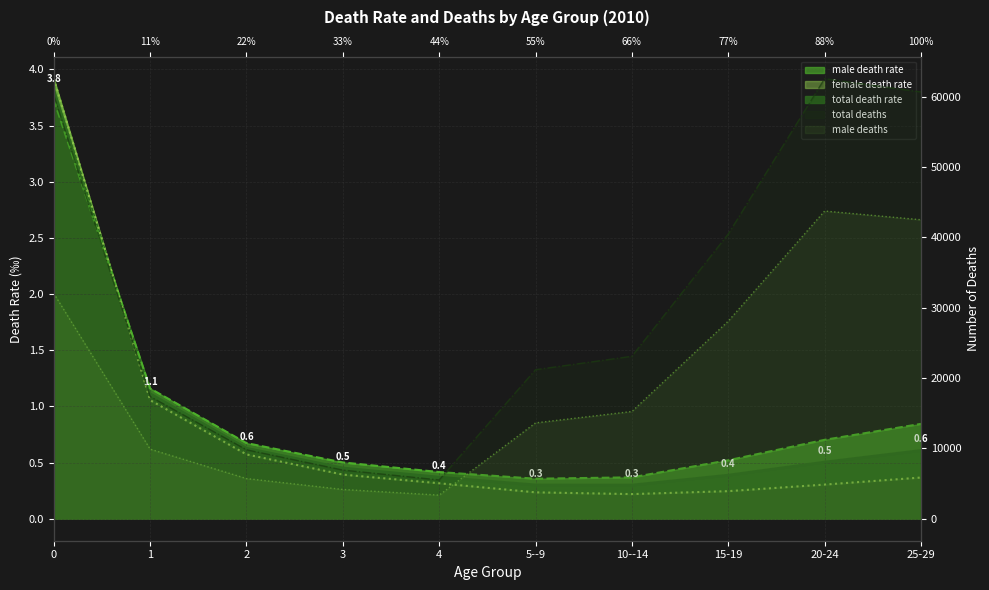

At which category does the chart reach its peak across all series?

20-24